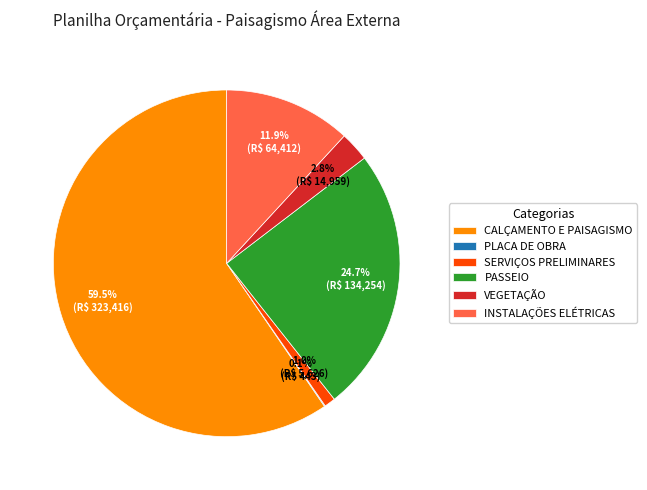

To the nearest percent, what is the difference between the largest and smallest slice percentages?

59%